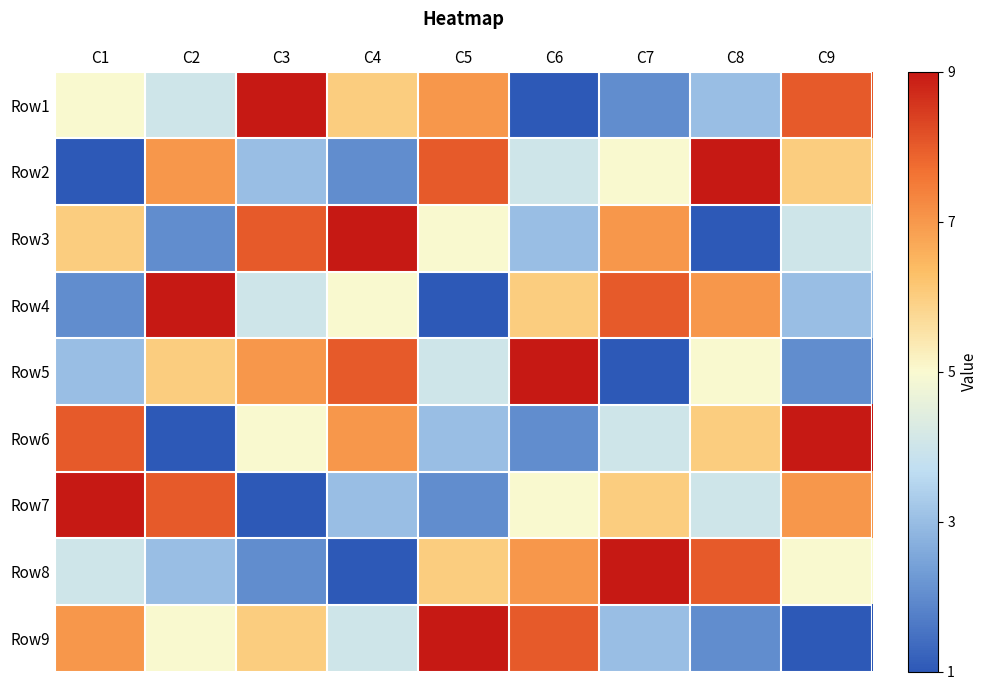

What is the minimum value shown in the chart?

1